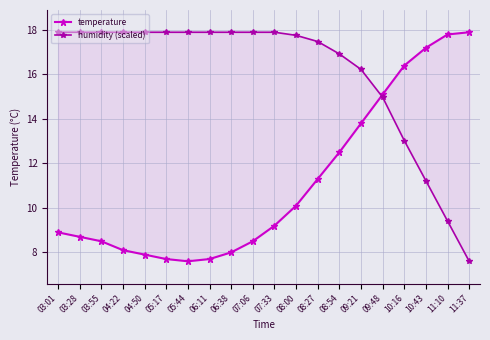

Does the chart have visible grid lines?

Yes